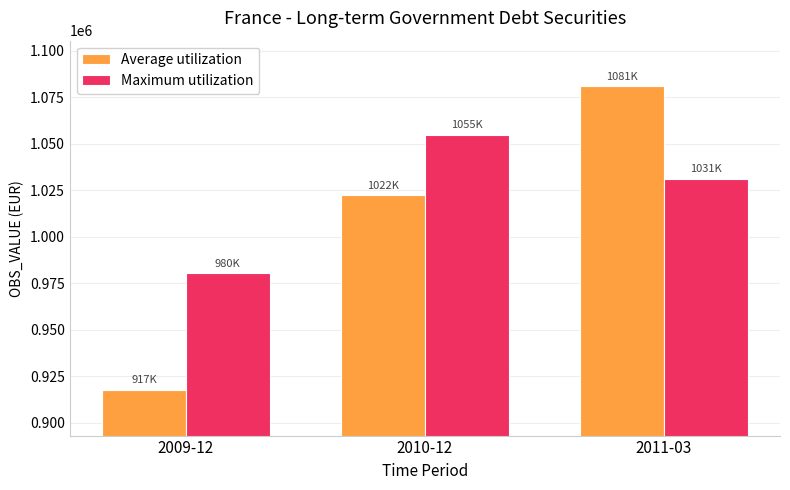

What is the value of the Maximum utilization bar at the 1st from the left?

980368.8